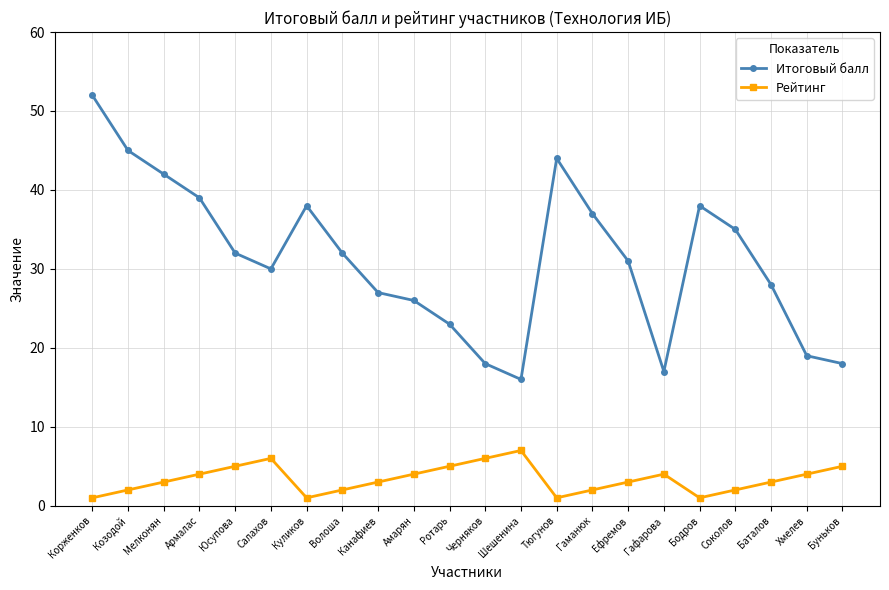

Reading left to right, what are all the values shown in this chart?

Итоговый балл: 52	45	42	39	32	30	38	32	27	26	23	18	16	44	37	31	17	38	35	28	19	18
Рейтинг: 1	2	3	4	5	6	1	2	3	4	5	6	7	1	2	3	4	1	2	3	4	5